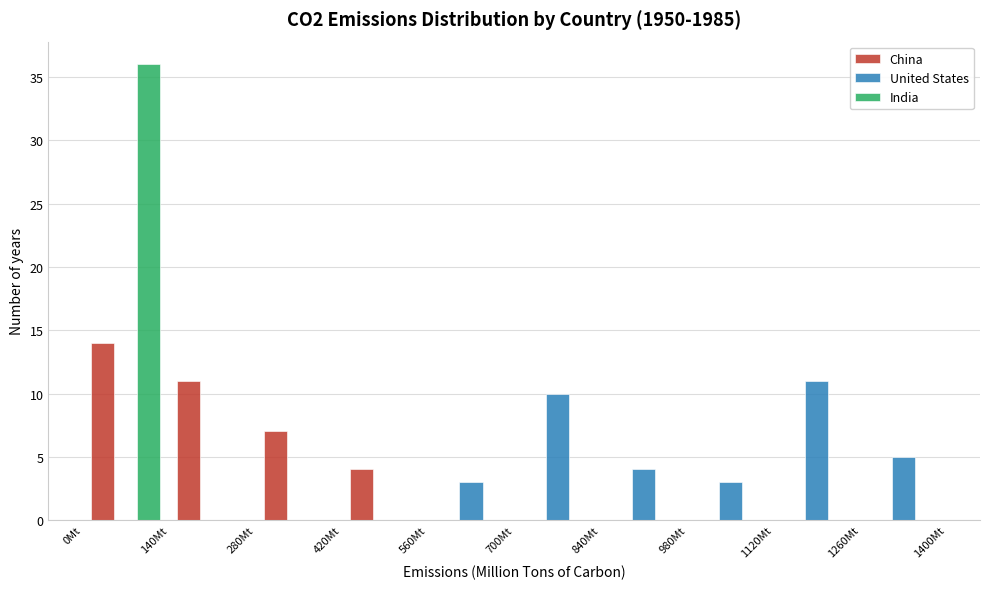

Reading left to right, transcribe this chart: for each range on the x-axis, give the height of each series' bar. The values are not printed on the chart, so give them approximately, as read against the axis.

0 to 140: China=14	United States=0	India=36
140 to 280: China=11	United States=0	India=0
280 to 420: China=7	United States=0	India=0
420 to 560: China=4	United States=0	India=0
560 to 700: China=0	United States=3	India=0
700 to 840: China=0	United States=10	India=0
840 to 980: China=0	United States=4	India=0
980 to 1120: China=0	United States=3	India=0
1120 to 1260: China=0	United States=11	India=0
1260 to 1400: China=0	United States=5	India=0